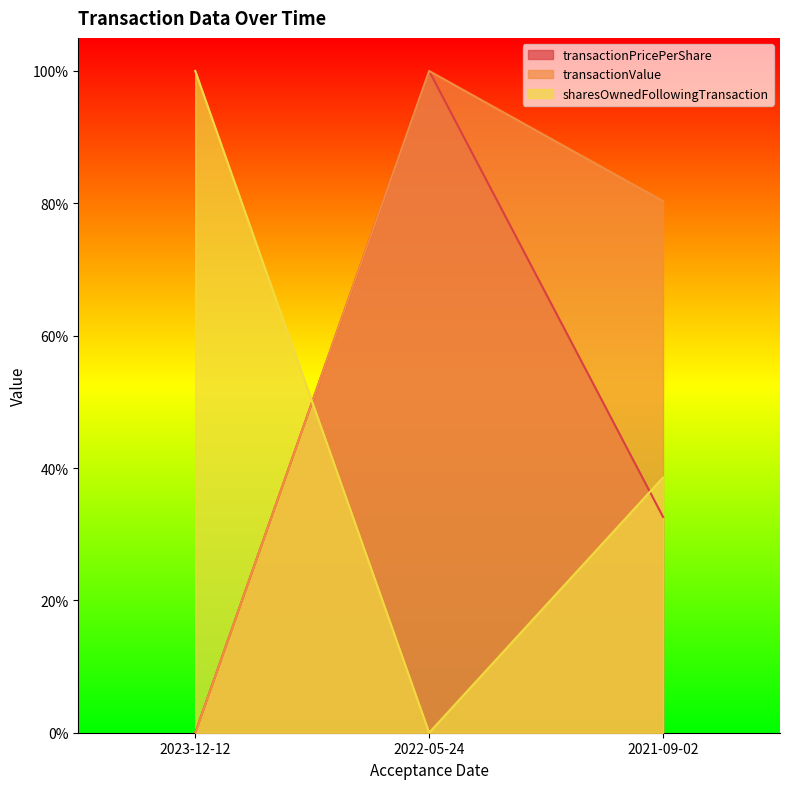

What is the difference between the second highest and minimum values in the transactionValue series?

0.8